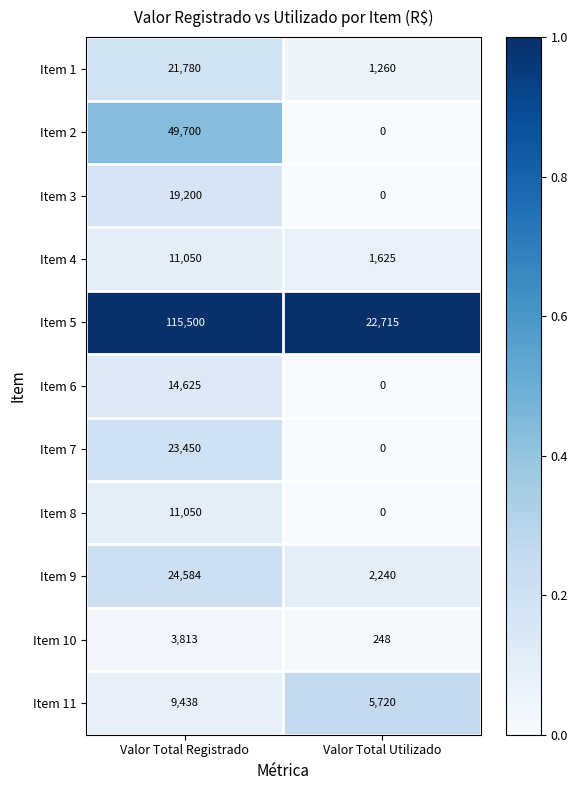

Count the number of data series in this chart.

11